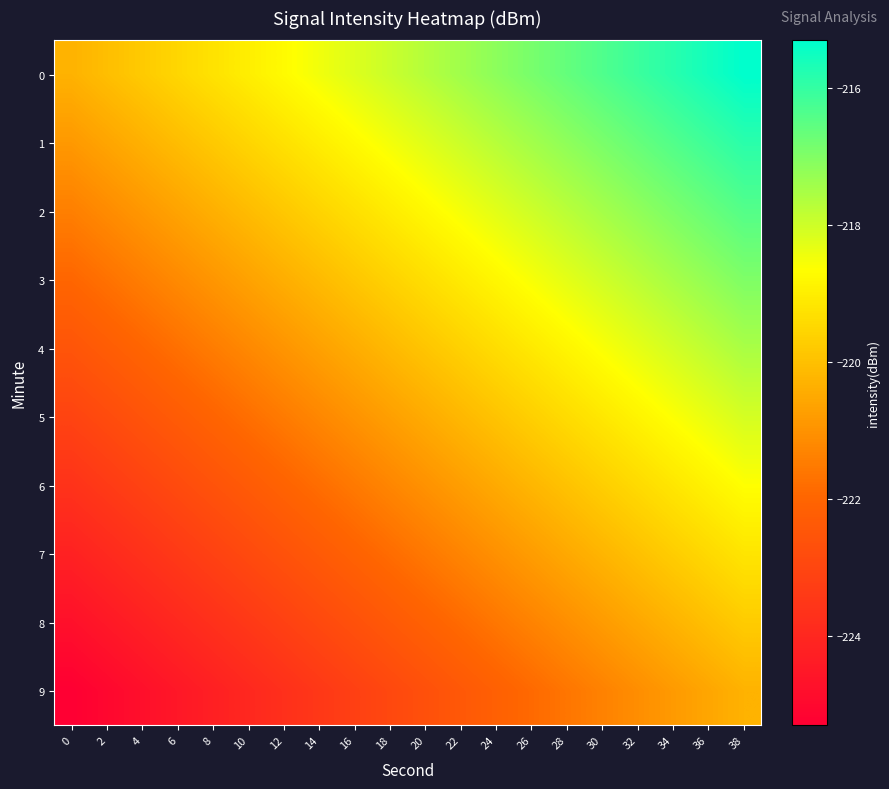

At which category is the sum across all series the highest?

38